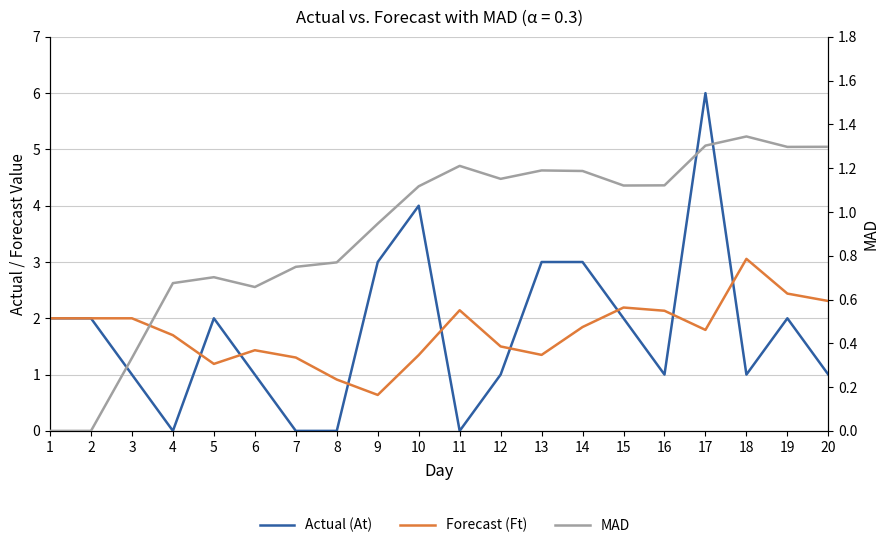

At which category is the sum across all series the highest?

17